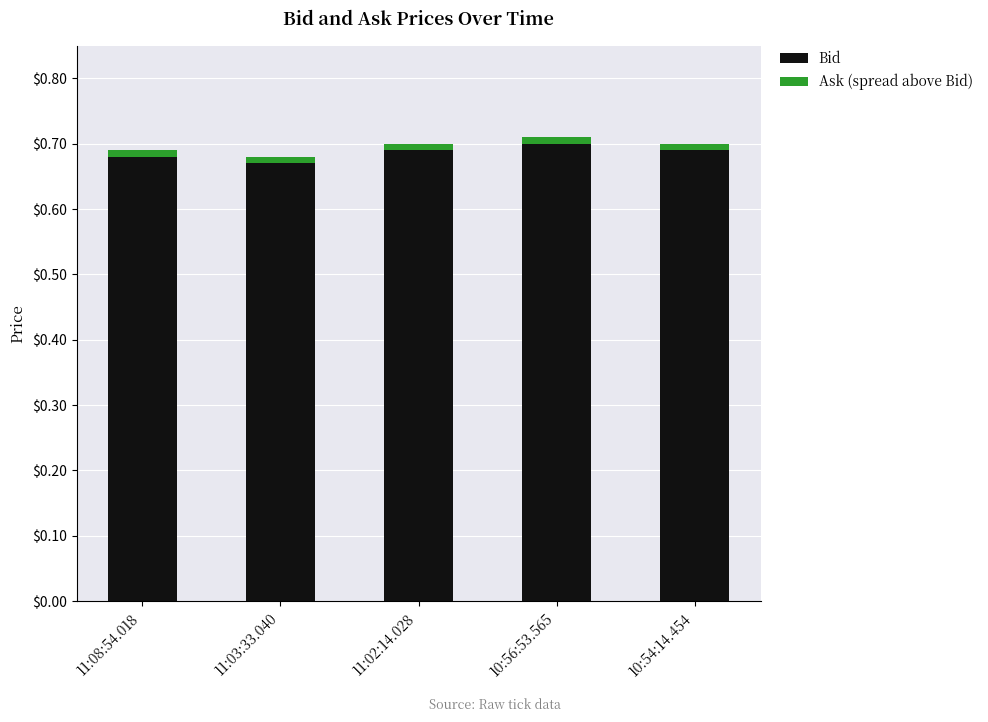

Count the Bid values in the range 0 to 1.

5